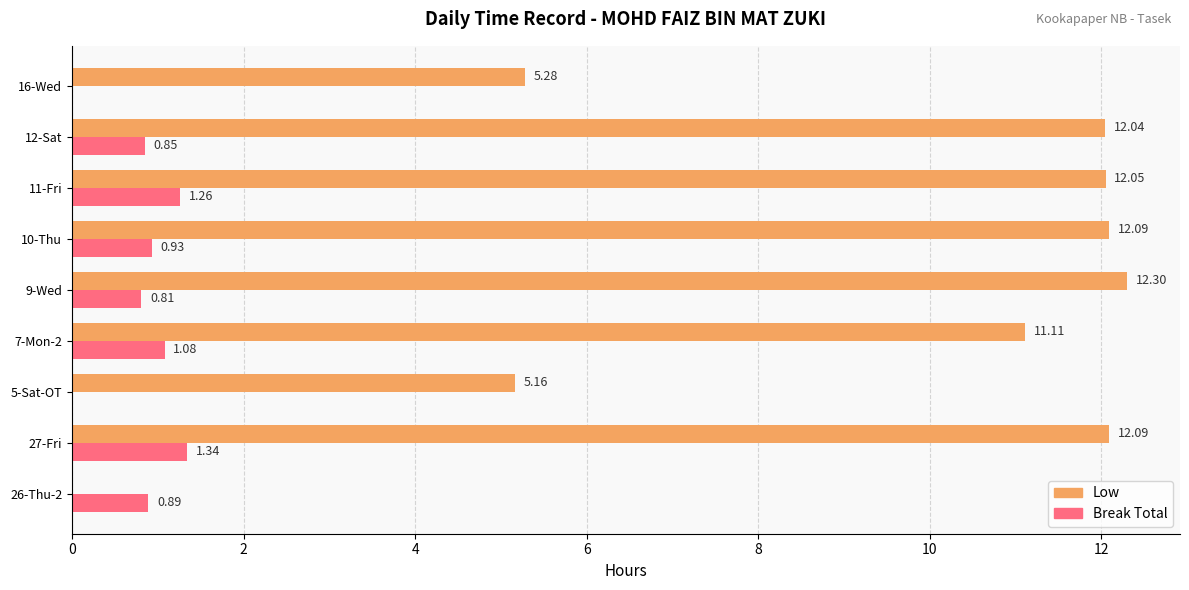

Which series changed the most between 27-Fri and 5-Sat-OT?

Low